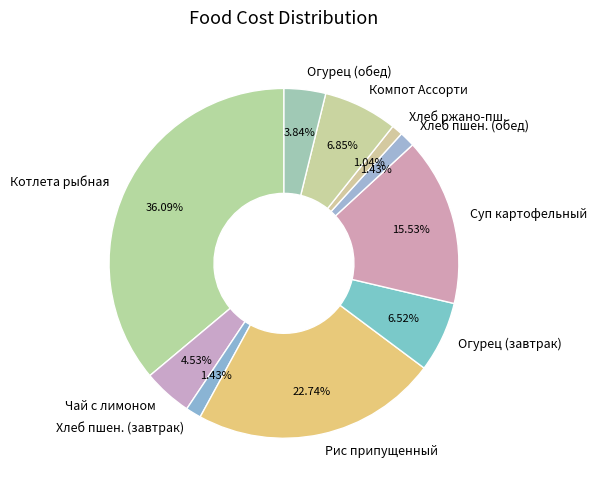

To the nearest percent, what is the difference between the largest and smallest slice percentages?

35%